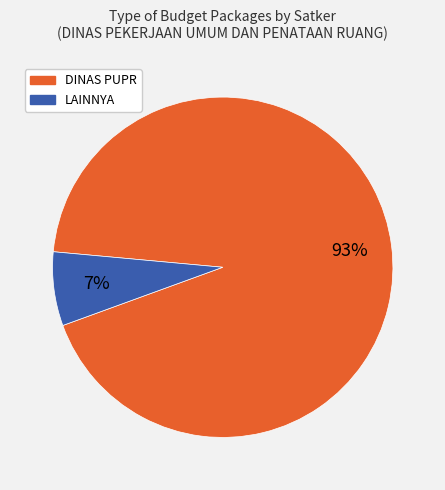

Is there any slice that represents more than half of the pie?

Yes